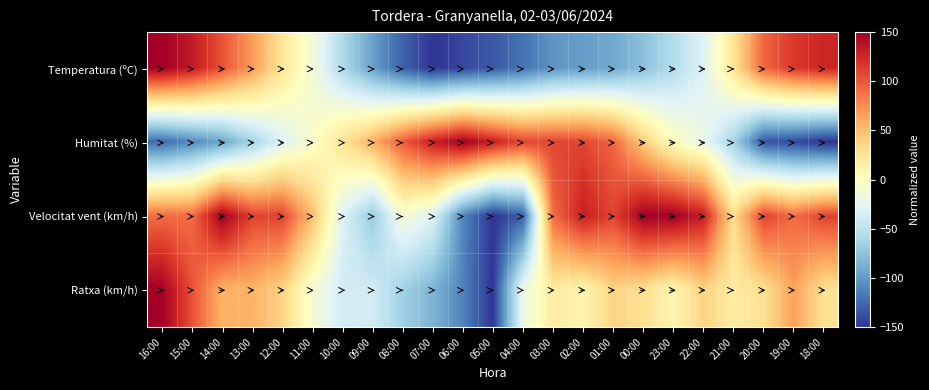

Reading right to left, transcribe all the data shown in this chart.

Temperatura (ºC): 18:00=126.3	19:00=115.5	20:00=93.9	21:00=24.8	22:00=-29.1	23:00=-55.0	00:00=-76.6	01:00=-91.7	02:00=-98.2	03:00=-102.5	04:00=-119.8	05:00=-132.7	06:00=-141.4	07:00=-150.0	08:00=-128.4	09:00=-96.0	10:00=-57.2	11:00=-11.9	12:00=24.8	13:00=68.0	14:00=102.5	15:00=132.7	16:00=150.0
Humitat (%): 18:00=-150.0	19:00=-139.7	20:00=-134.5	21:00=-62.1	22:00=-20.7	23:00=0.0	00:00=41.4	01:00=93.1	02:00=108.6	03:00=108.6	04:00=108.6	05:00=129.3	06:00=150.0	07:00=129.3	08:00=98.3	09:00=56.9	10:00=25.9	11:00=-5.2	12:00=-31.0	13:00=-62.1	14:00=-93.1	15:00=-108.6	16:00=-124.1
Velocitat vent (km/h): 18:00=110.0	19:00=90.0	20:00=110.0	21:00=30.0	22:00=130.0	23:00=150.0	00:00=150.0	01:00=110.0	02:00=130.0	03:00=90.0	04:00=-130.0	05:00=-150.0	06:00=-110.0	07:00=-30.0	08:00=-10.0	09:00=-70.0	10:00=-30.0	11:00=50.0	12:00=110.0	13:00=110.0	14:00=150.0	15:00=90.0	16:00=90.0
Ratxa (km/h): 18:00=28.1	19:00=65.6	20:00=28.1	21:00=18.8	22:00=37.5	23:00=9.4	00:00=28.1	01:00=37.5	02:00=9.4	03:00=18.8	04:00=-18.8	05:00=-150.0	06:00=-112.5	07:00=-84.4	08:00=-65.6	09:00=-37.5	10:00=-37.5	11:00=-9.4	12:00=37.5	13:00=56.2	14:00=56.2	15:00=103.1	16:00=150.0